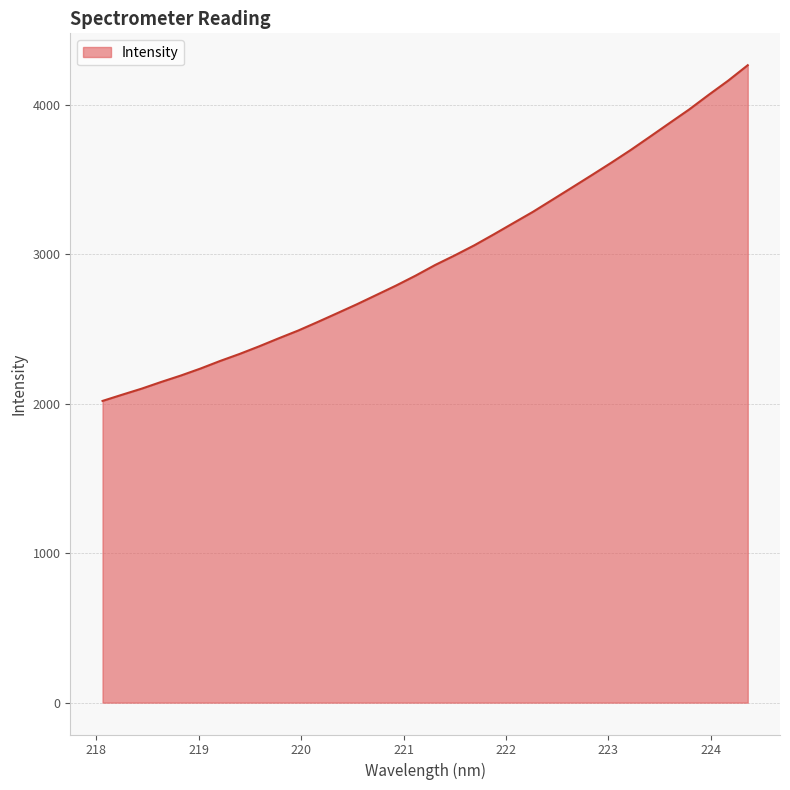

What is the maximum value shown in the chart?

4265.0